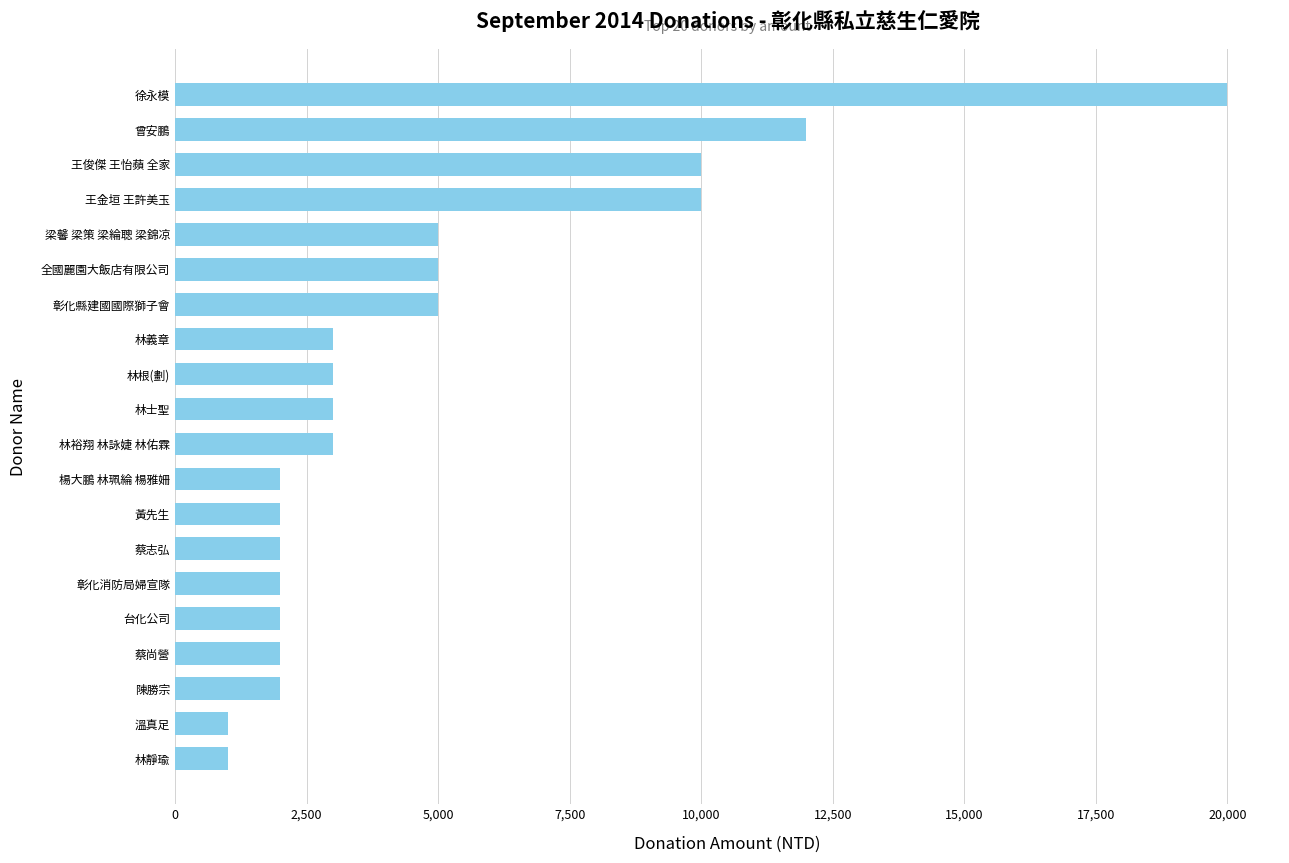

Which has a higher value, 曾安鵬 or 王俊傑 王怡蘋 全家?

曾安鵬